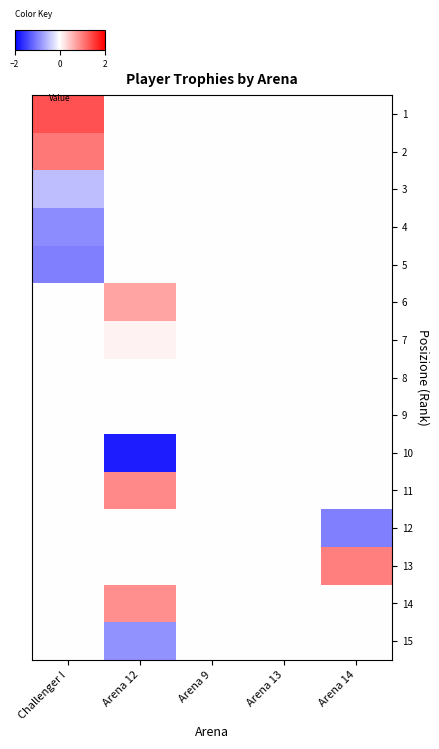

Which has a higher value, Arena 9 or Challenger I?

Challenger I